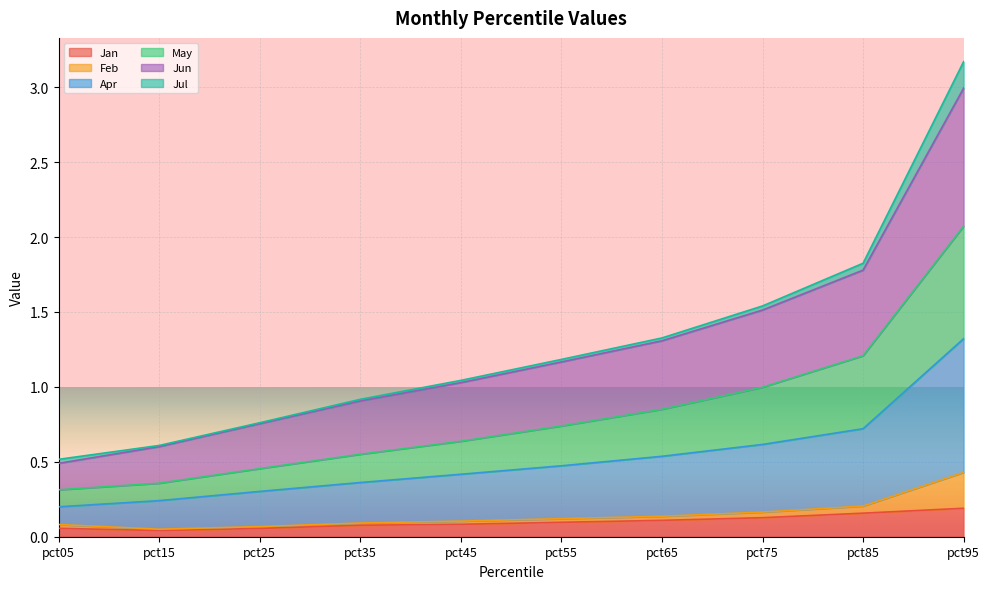

The Jan series shows 0.1 at pct45. True or false?

True